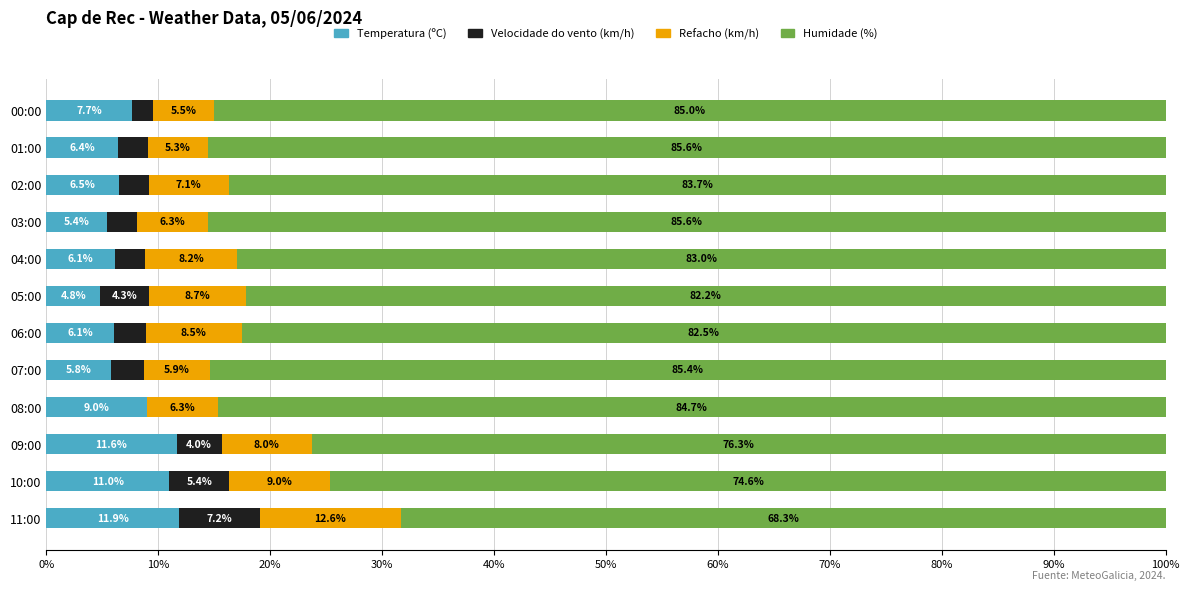

Count the number of data series in this chart.

4